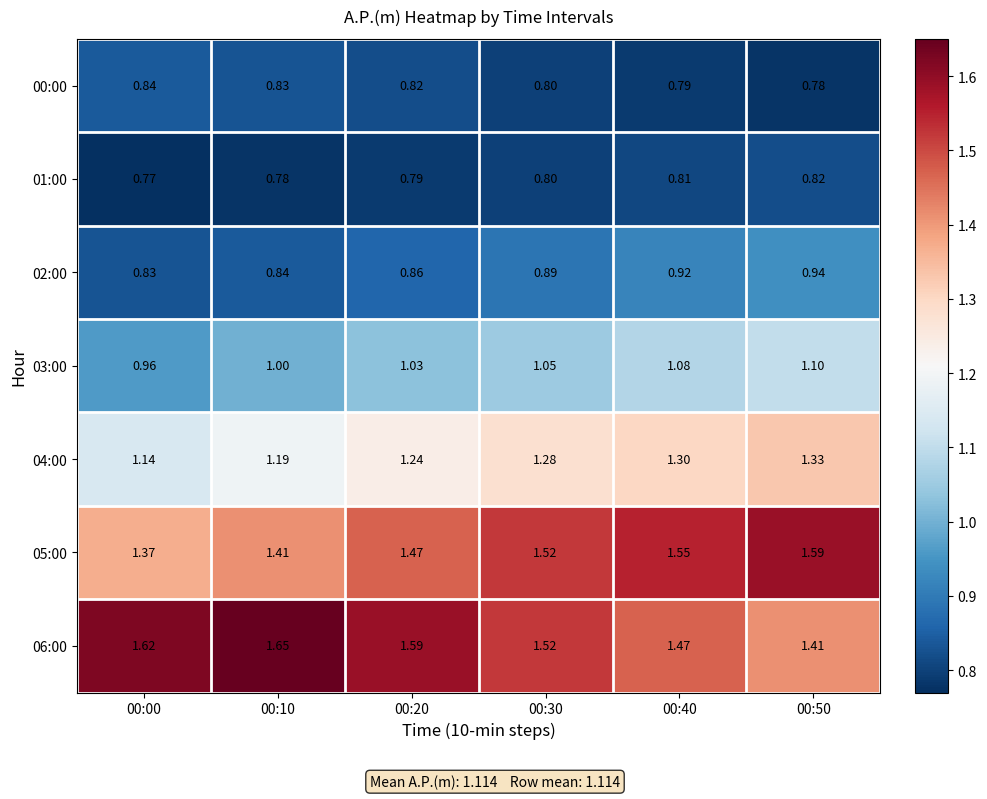

At which category is the sum across all series the highest?

00:50